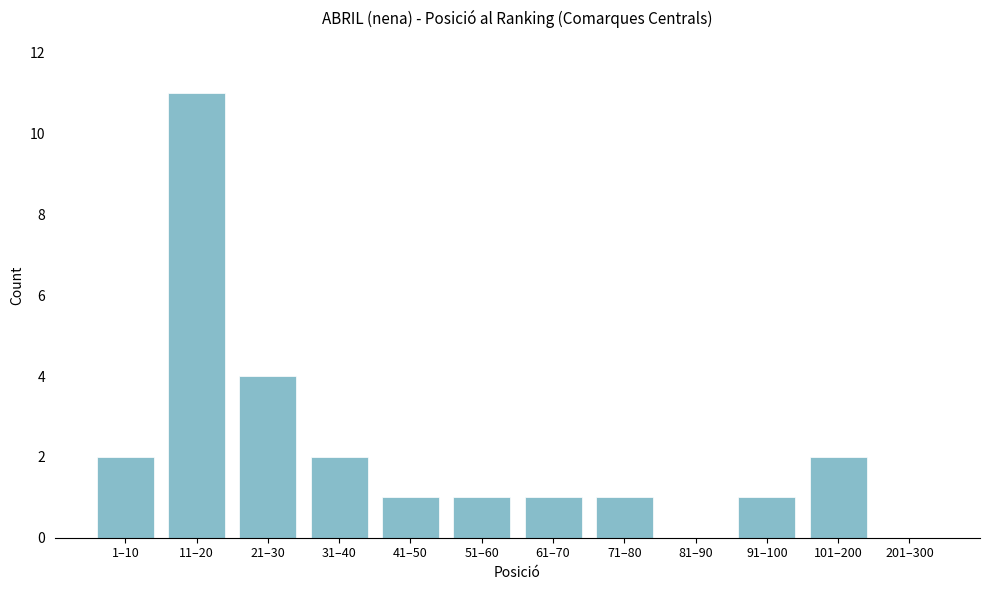

Reading left to right, what are all the values shown in this chart?

1–10=2	11–20=11	21–30=4	31–40=2	41–50=1	51–60=1	61–70=1	71–80=1	81–90=0	91–100=1	101–200=2	201–300=0